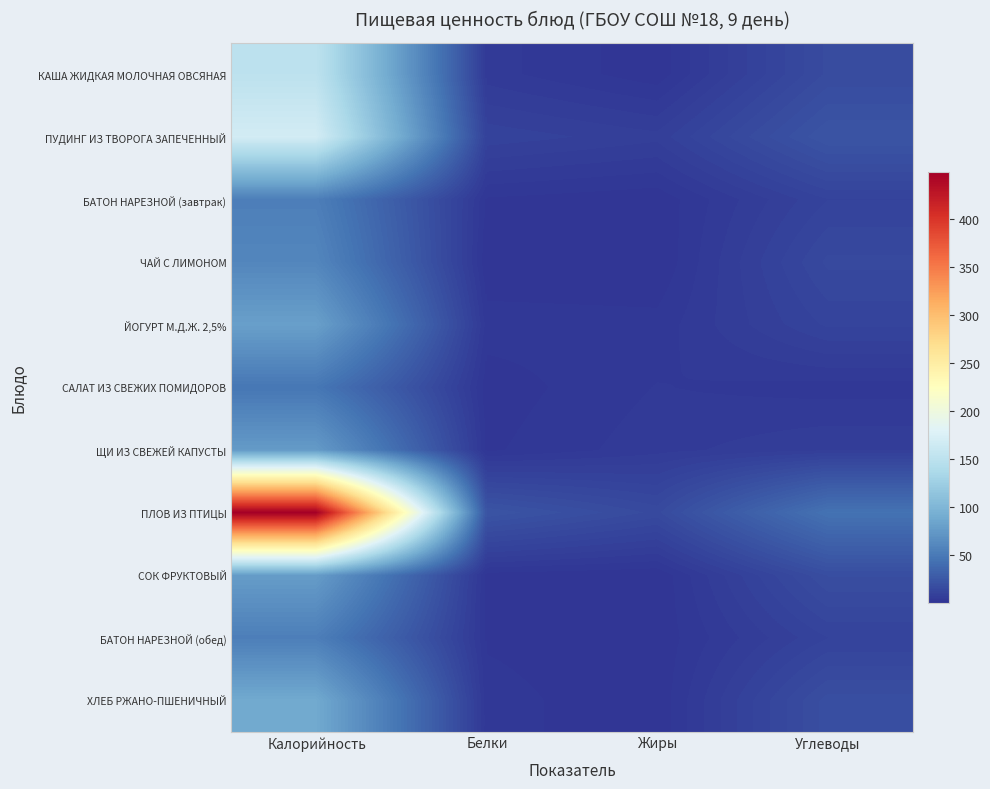

Rank the series by their maximum value, from highest to lowest.

ПЛОВ ИЗ ПТИЦЫ, ПУДИНГ ИЗ ТВОРОГА ЗАПЕЧЕННЫЙ, КАША ЖИДКАЯ МОЛОЧНАЯ ОВСЯНАЯ, ХЛЕБ РЖАНО-ПШЕНИЧНЫЙ, ЙОГУРТ М.Д.Ж. 2,5%, СОК ФРУКТОВЫЙ, ЩИ ИЗ СВЕЖЕЙ КАПУСТЫ, ЧАЙ С ЛИМОНОМ, БАТОН НАРЕЗНОЙ (завтрак), БАТОН НАРЕЗНОЙ (обед), САЛАТ ИЗ СВЕЖИХ ПОМИДОРОВ